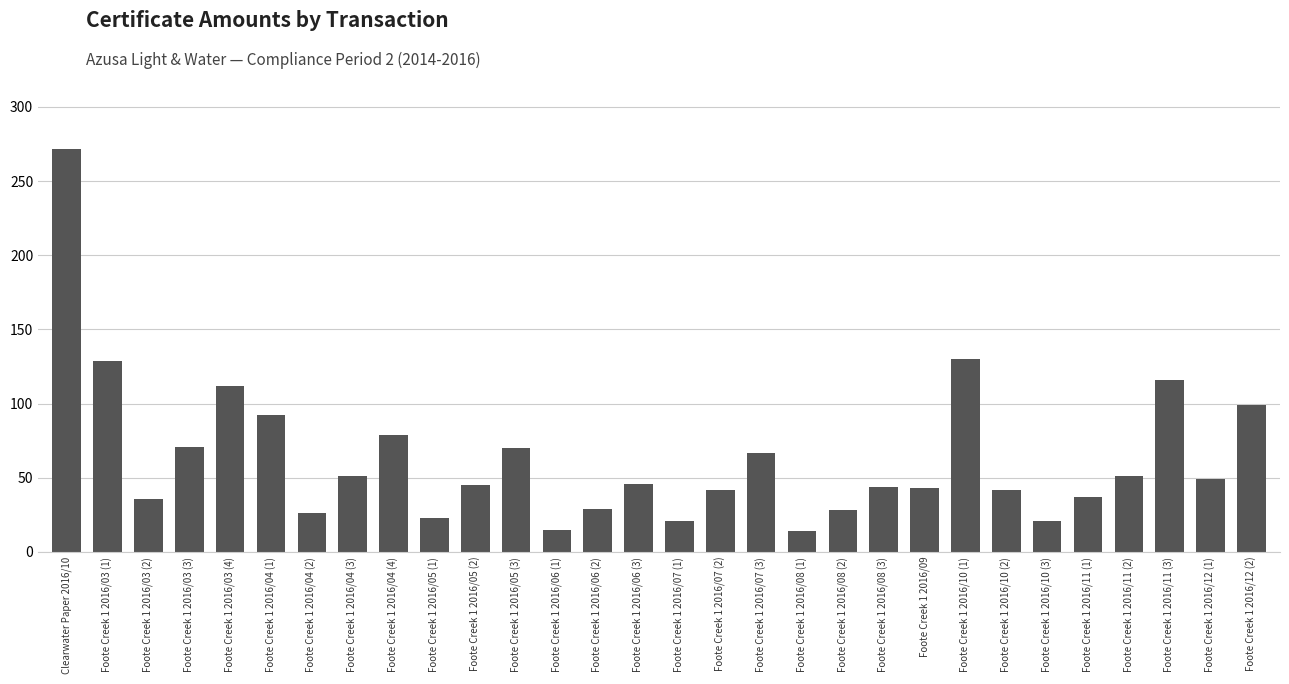

What is the change in value from Foote Creek 1 2016/03 (1) to Foote Creek 1 2016/08 (1)?

-115